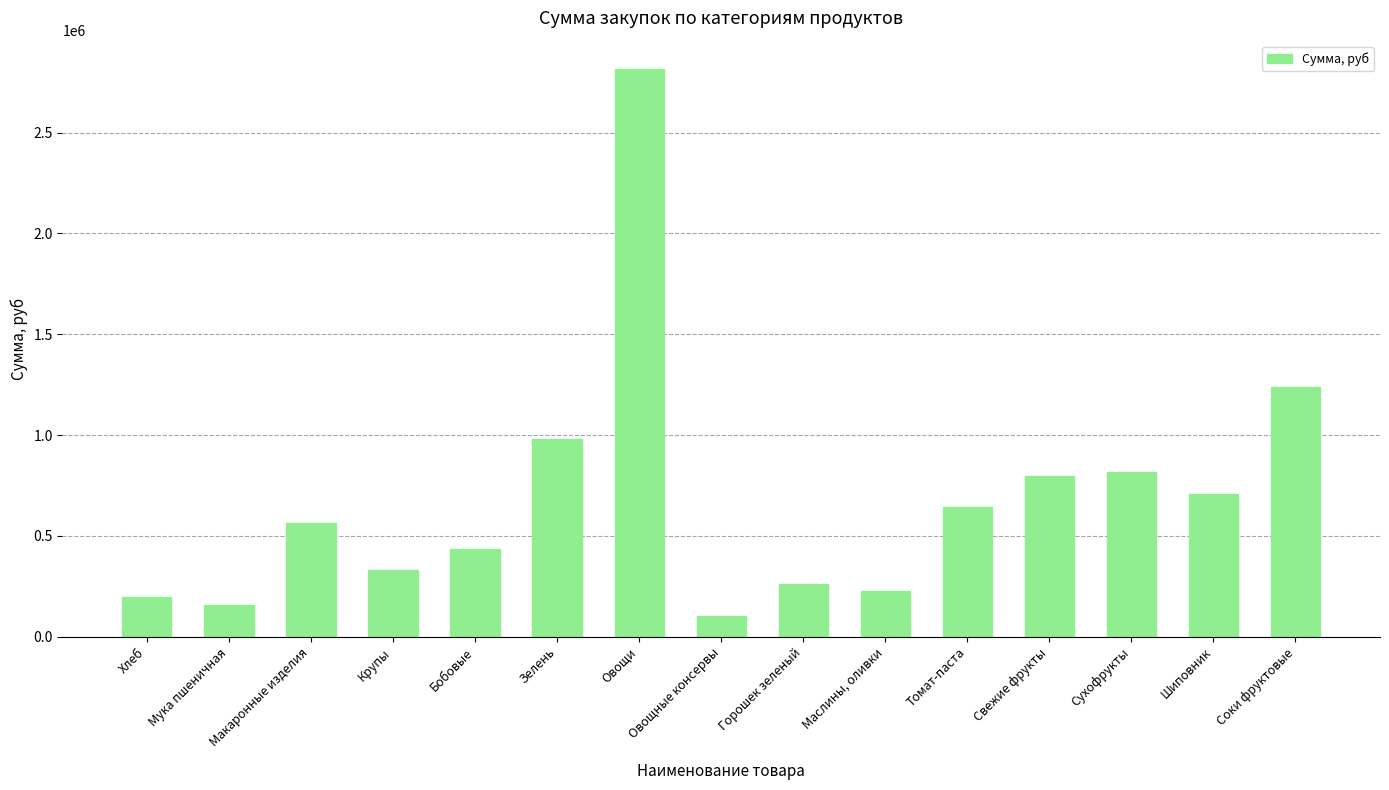

Which label corresponds to the smallest value in the chart?

Овощные консервы